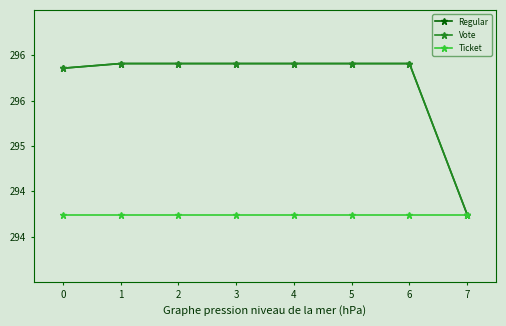

The Regular series shows 528.4 at 7. True or false?

False